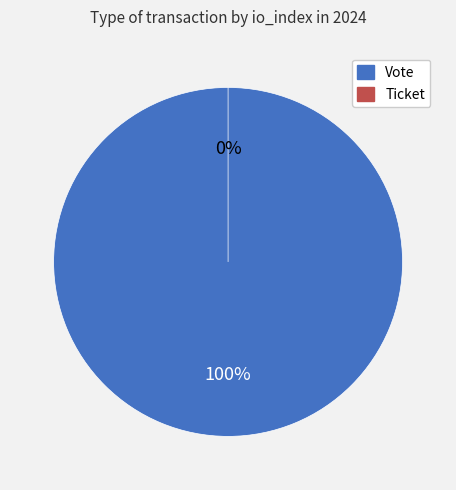

Is there a majority slice in this chart?

Yes